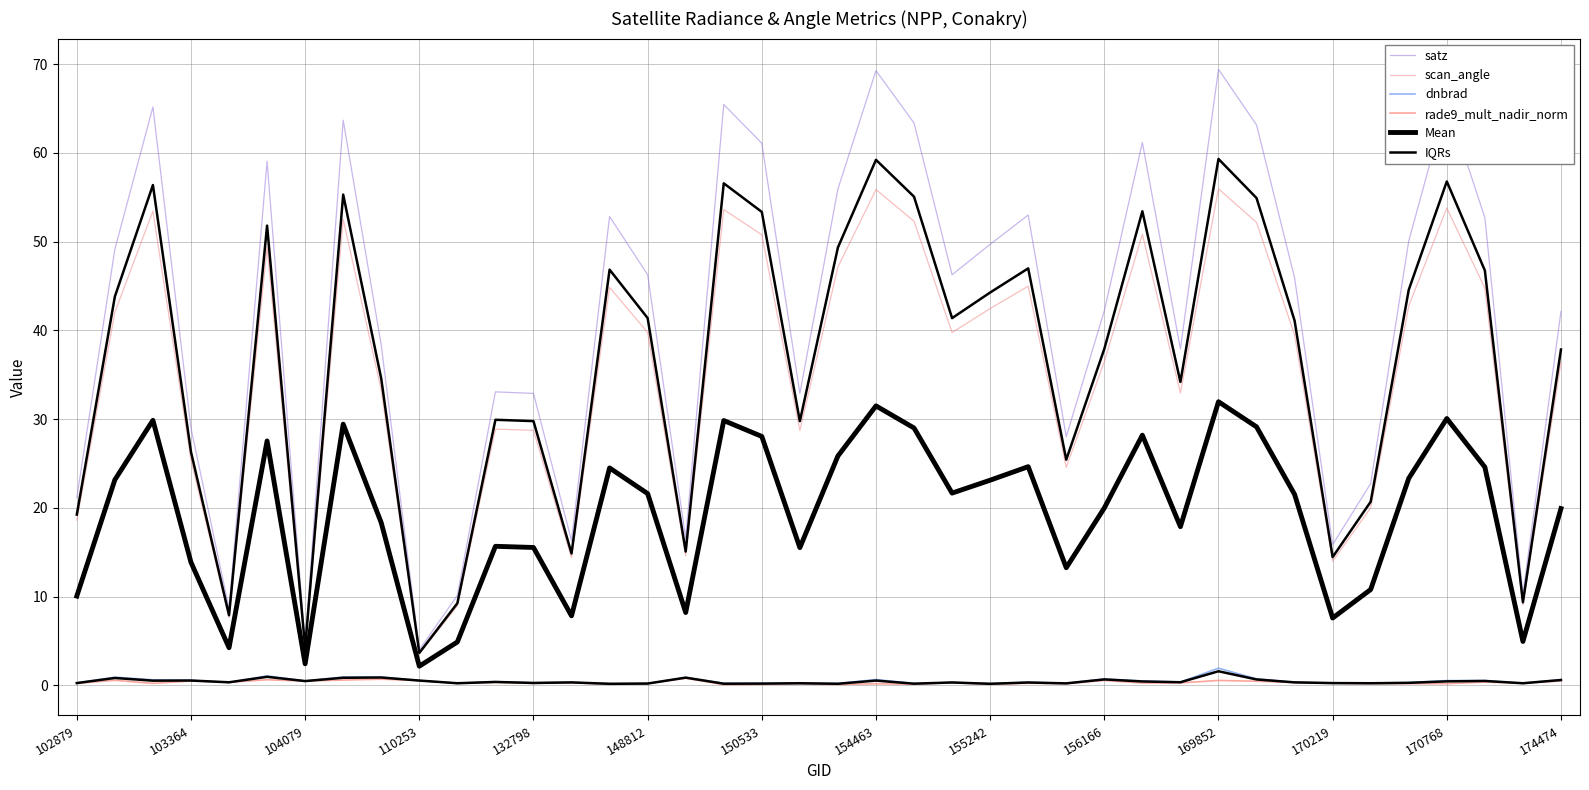

What are all the series names shown in the legend?

satz, scan_angle, dnbrad, rade9_mult_nadir_norm, Mean, IQRs